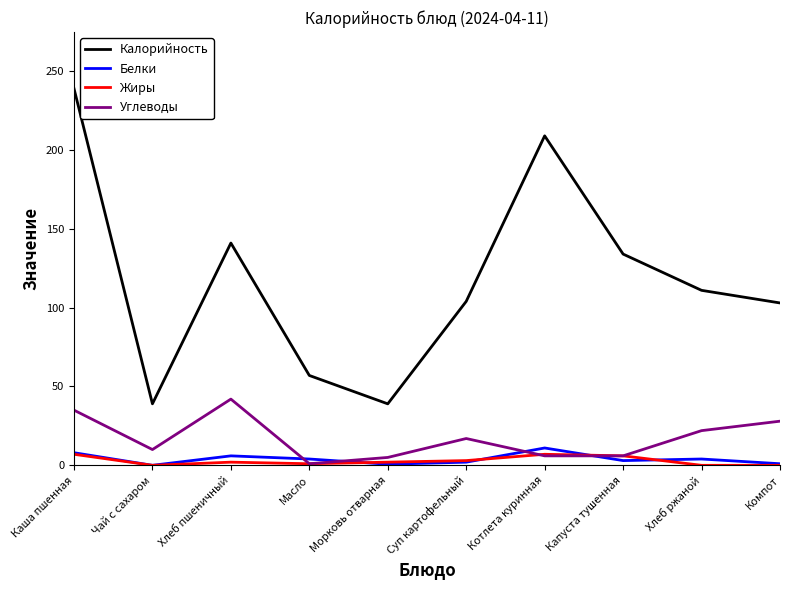

Which series changed the most between Хлеб пшеничный and Котлета куринная?

Калорийность